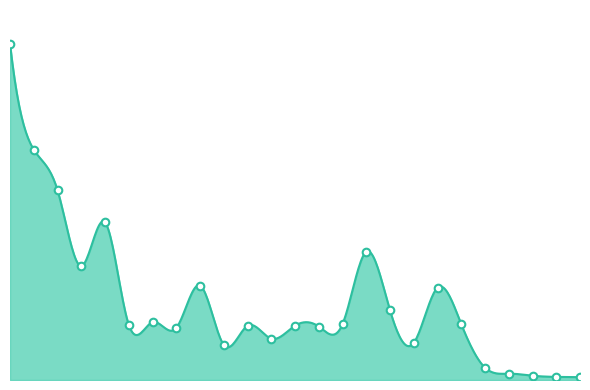

What is the change in value from 長野市 to 大町市?

-178382